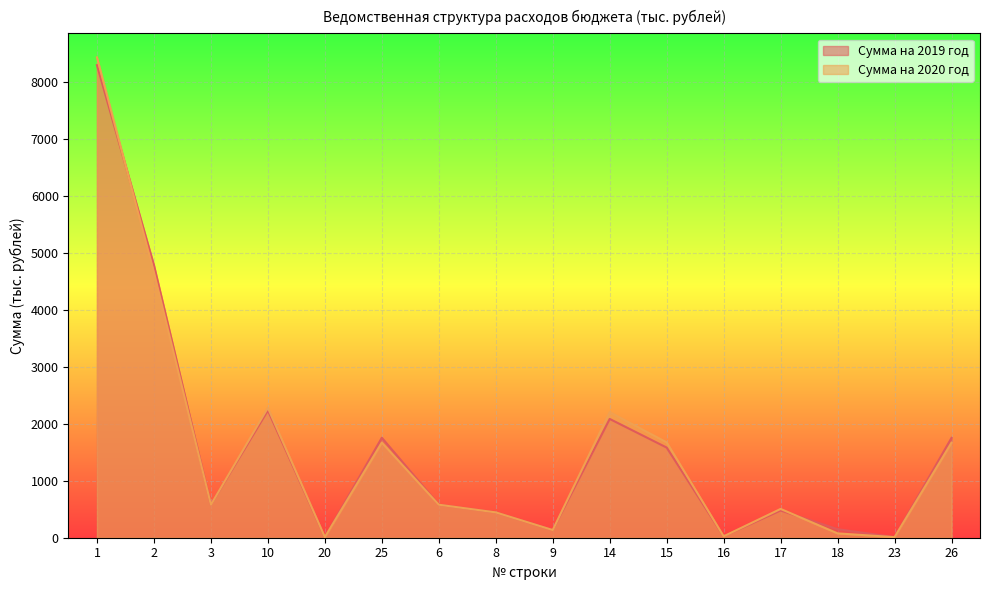

What is the value of the Сумма на 2019 год point at the 12th from the left?

24.6